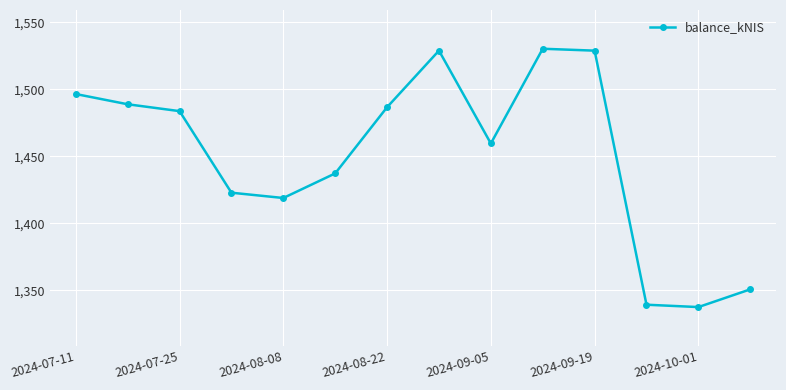

How many data points are above 1483?

7